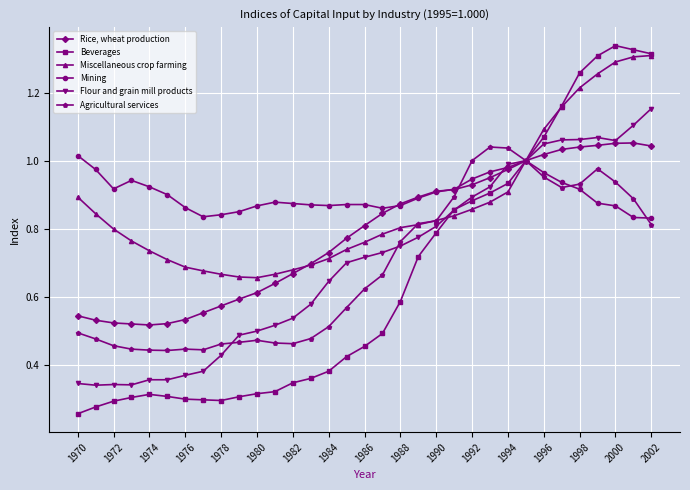

Which series has the widest spread of values?

Beverages